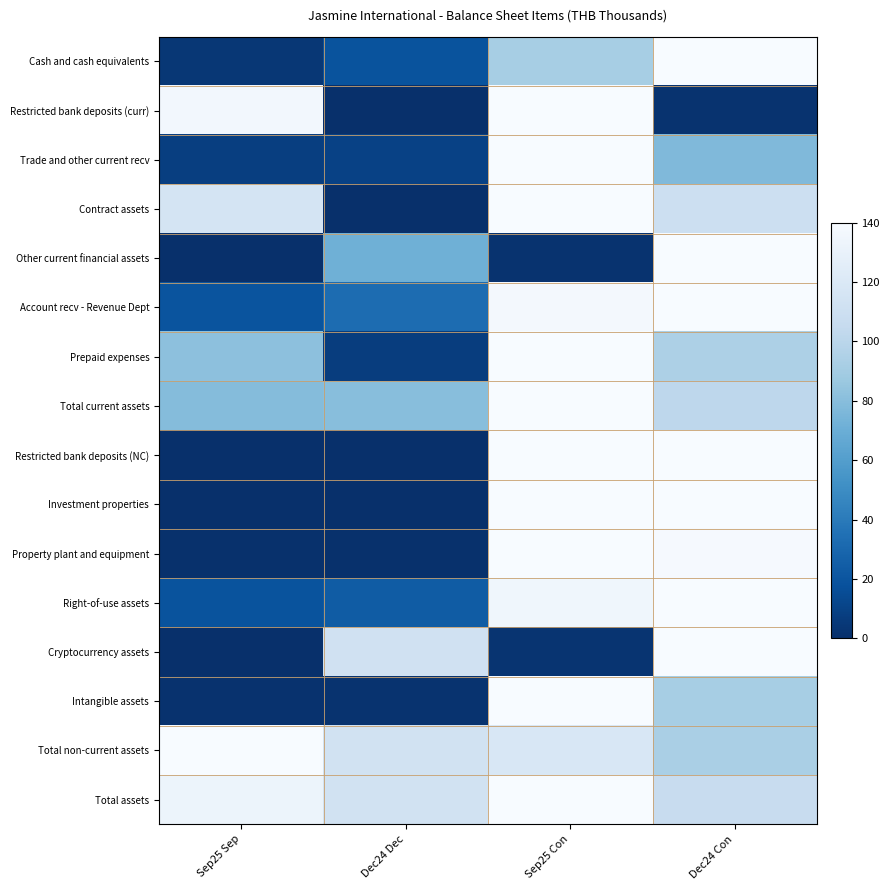

Reading left to right, extract all data points from this chart.

Cash and cash equivalents: Sep25 Sep=4.2	Dec24 Dec=18.8	Sep25 Con=91.4	Dec24 Con=140.0
Restricted bank deposits (curr): Sep25 Sep=136.6	Dec24 Dec=0.0	Sep25 Con=140.0	Dec24 Con=2.0
Trade and other current recv: Sep25 Sep=7.8	Dec24 Dec=9.5	Sep25 Con=140.0	Dec24 Con=77.2
Contract assets: Sep25 Sep=115.3	Dec24 Dec=0.0	Sep25 Con=140.0	Dec24 Con=109.8
Other current financial assets: Sep25 Sep=0.0	Dec24 Dec=71.4	Sep25 Con=2.1	Dec24 Con=140.0
Account recv - Revenue Dept: Sep25 Sep=19.5	Dec24 Dec=32.5	Sep25 Con=137.4	Dec24 Con=140.0
Prepaid expenses: Sep25 Sep=82.0	Dec24 Dec=7.4	Sep25 Con=140.0	Dec24 Con=94.3
Total current assets: Sep25 Sep=78.8	Dec24 Dec=80.3	Sep25 Con=140.0	Dec24 Con=101.2
Restricted bank deposits (NC): Sep25 Sep=0.0	Dec24 Dec=0.0	Sep25 Con=139.9	Dec24 Con=140.0
Investment properties: Sep25 Sep=0.0	Dec24 Dec=0.0	Sep25 Con=139.7	Dec24 Con=140.0
Property plant and equipment: Sep25 Sep=0.6	Dec24 Dec=0.7	Sep25 Con=140.0	Dec24 Con=138.6
Right-of-use assets: Sep25 Sep=18.9	Dec24 Dec=23.8	Sep25 Con=134.9	Dec24 Con=140.0
Cryptocurrency assets: Sep25 Sep=0.4	Dec24 Dec=112.1	Sep25 Con=2.4	Dec24 Con=140.0
Intangible assets: Sep25 Sep=1.6	Dec24 Dec=1.7	Sep25 Con=140.0	Dec24 Con=91.8
Total non-current assets: Sep25 Sep=140.0	Dec24 Dec=113.1	Sep25 Con=118.7	Dec24 Con=92.9
Total assets: Sep25 Sep=132.6	Dec24 Dec=113.3	Sep25 Con=140.0	Dec24 Con=106.4